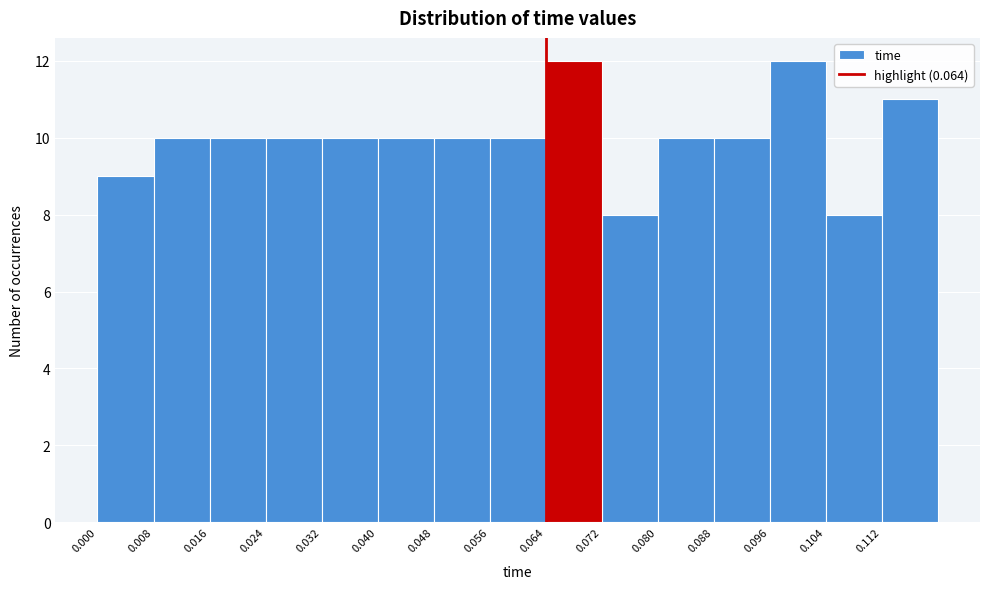

Reading left to right, transcribe this chart: for each bar, give the range it covers on the x-axis and its height. The values are not printed on the chart, so give them approximately, as read against the axis.

0.000 to 0.008: 9
0.008 to 0.016: 10
0.016 to 0.024: 10
0.024 to 0.032: 10
0.032 to 0.040: 10
0.040 to 0.048: 10
0.048 to 0.056: 10
0.056 to 0.064: 10
0.064 to 0.072: 12
0.072 to 0.080: 8
0.080 to 0.088: 10
0.088 to 0.096: 10
0.096 to 0.104: 12
0.104 to 0.112: 8
0.112 to 0.120: 11